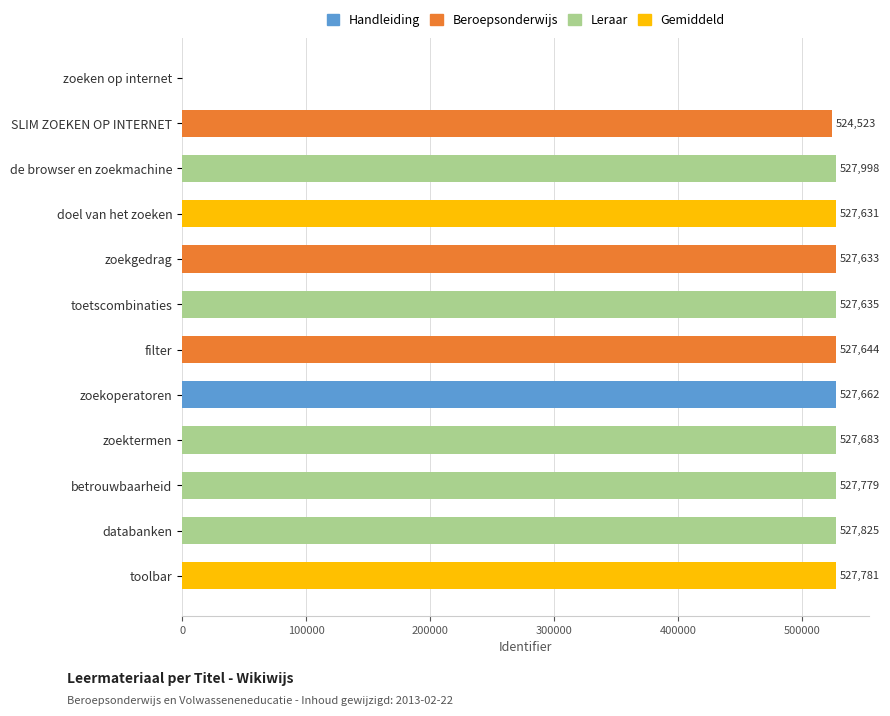

What is the approximate value at zoektermen?

527683